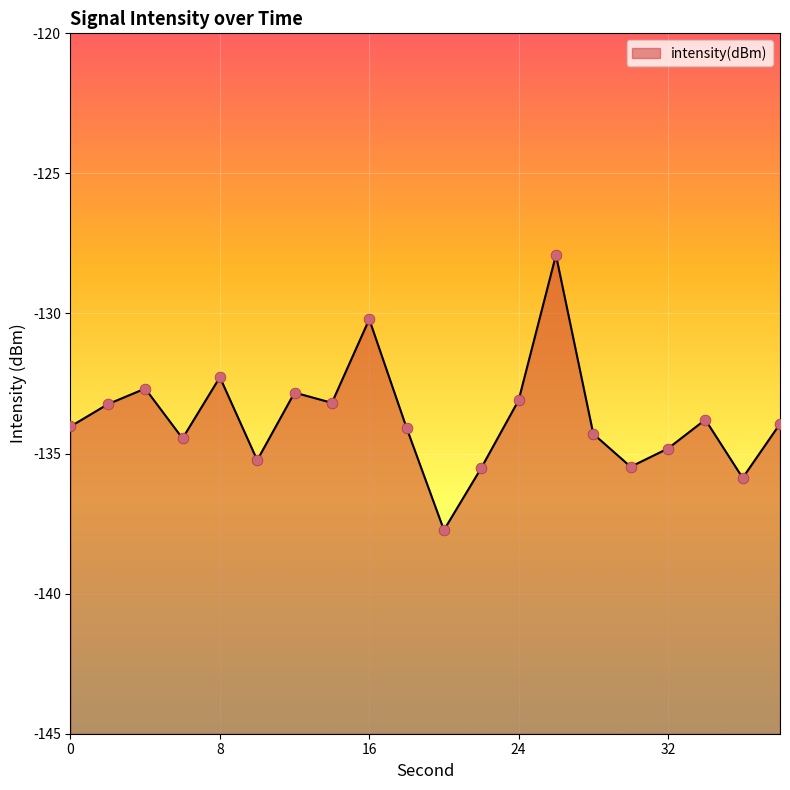

Which has a higher value, 8 or 12?

8